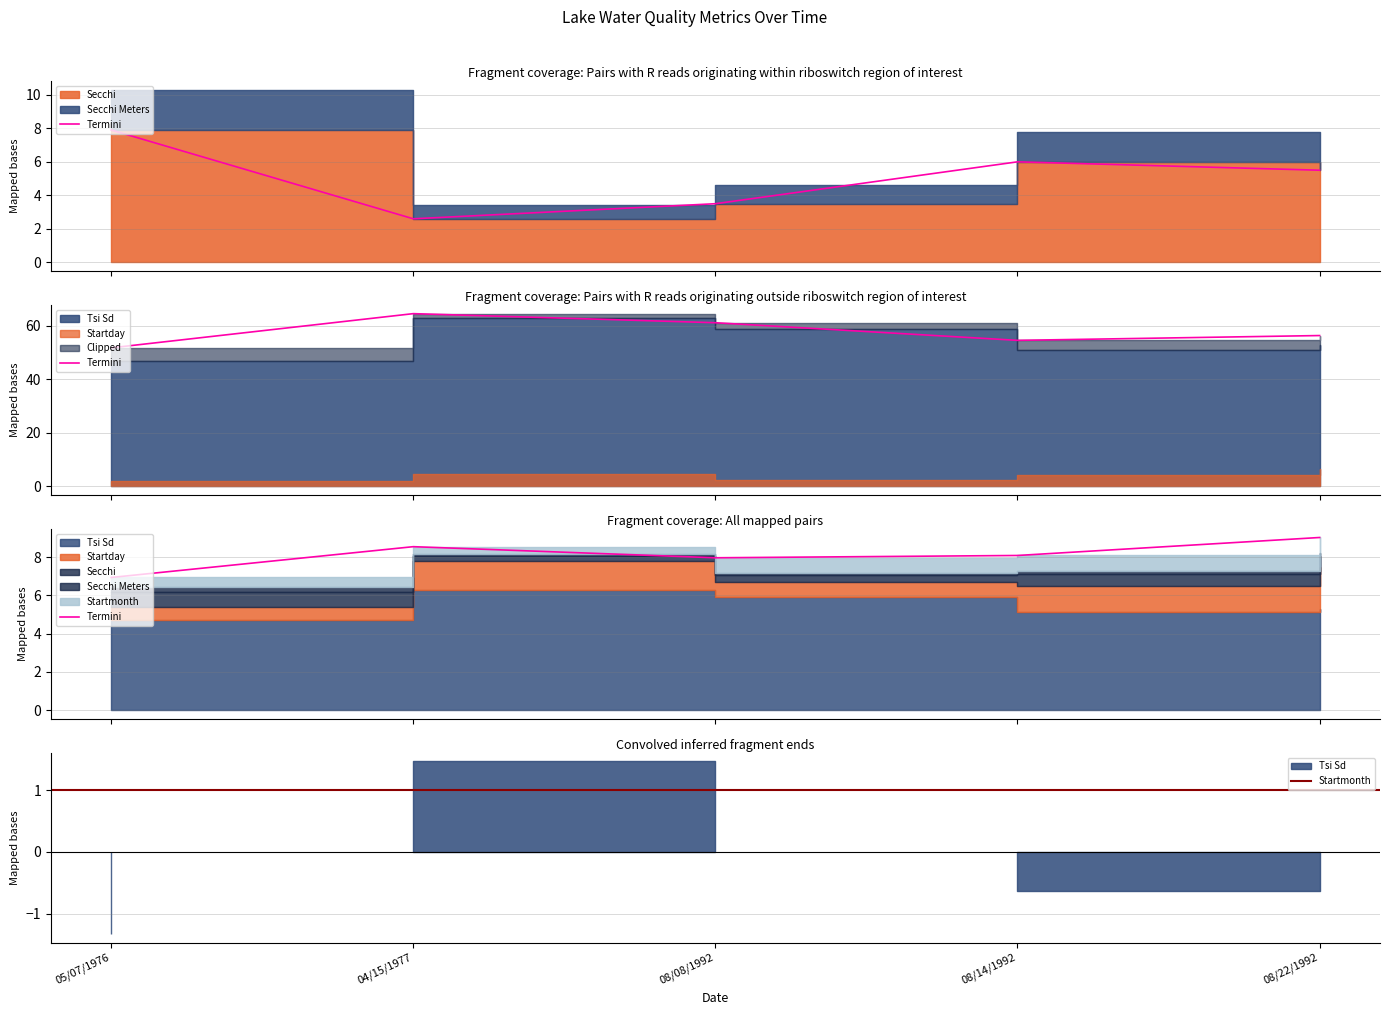

At which category does Startday reach its first local peak?

04/15/1977